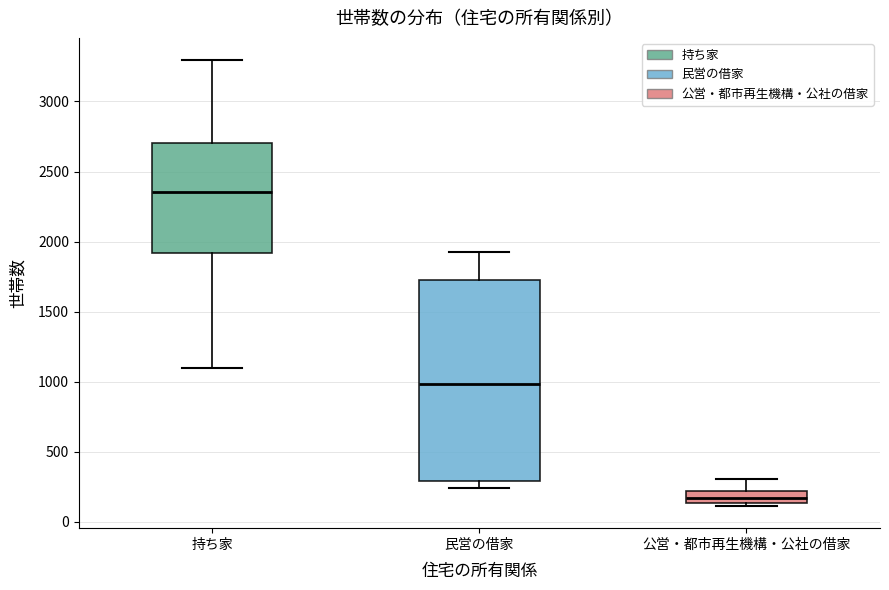

Which box has the lowest median line?

公営・都市再生機構・公社の借家